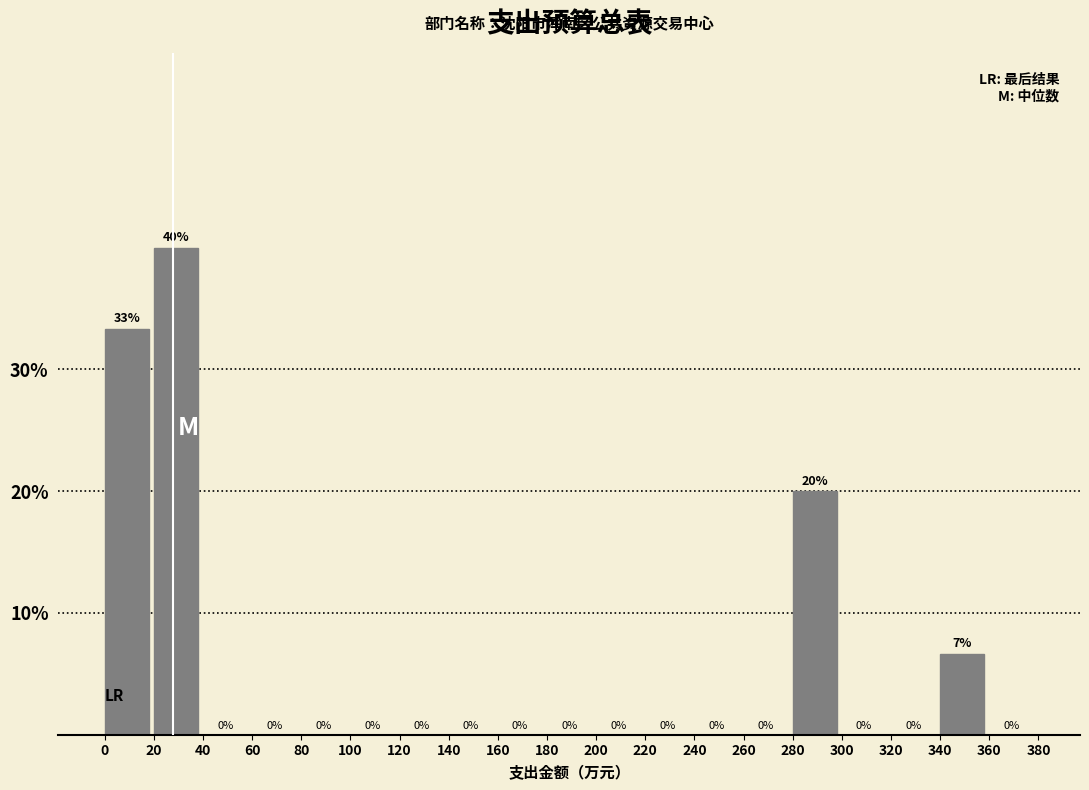

Over which range of the x-axis is the bar tallest?

20 to 40